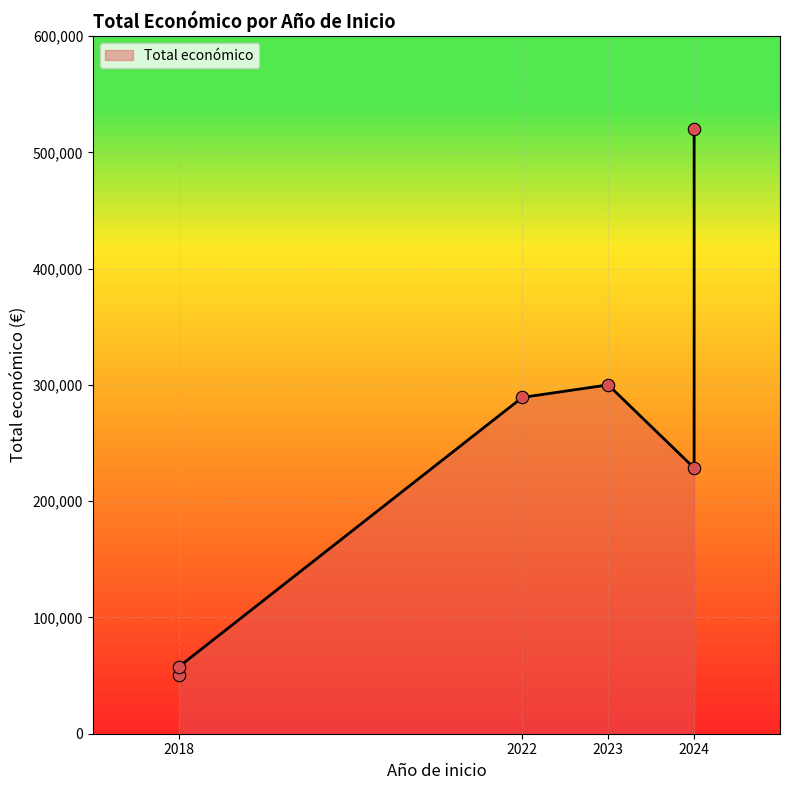

Approximately how many times larger is the value at 2022 compared to 2018?

5.7